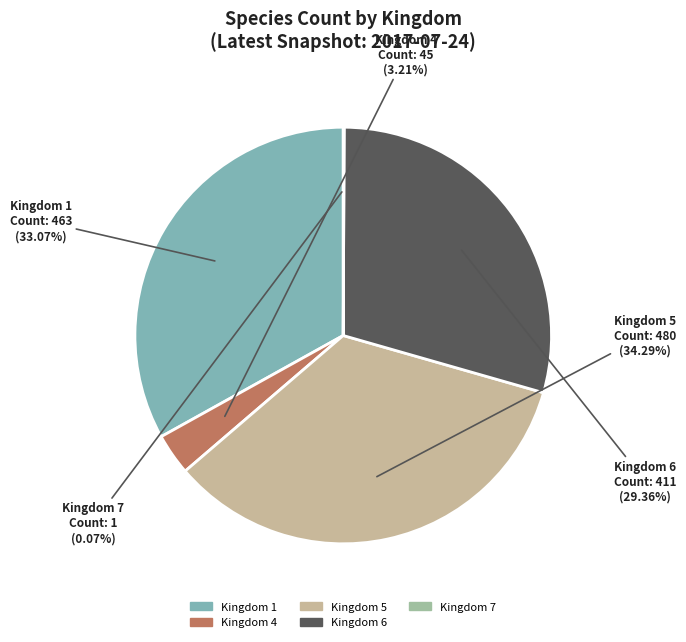

How much of the chart is everything except Kingdom 1?

66.9%